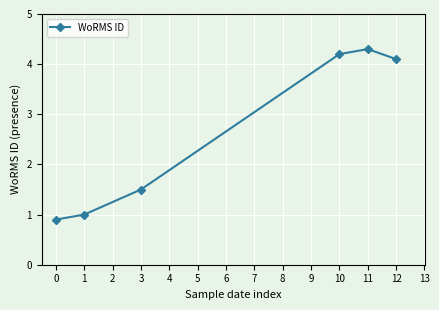

How many data points are less than 4?

3